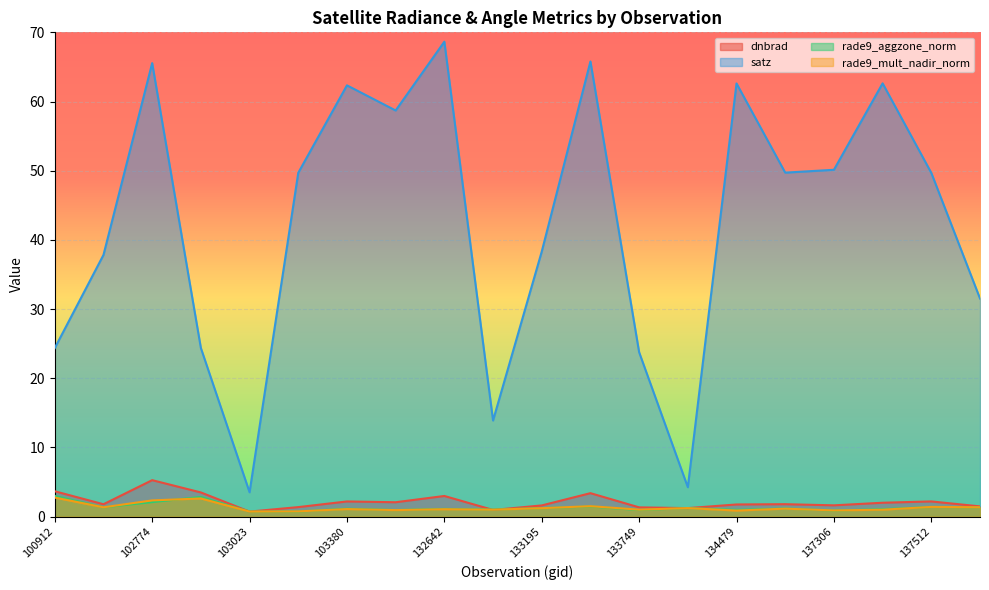

What is the sum of all rade9_aggzone_norm values?

26.6